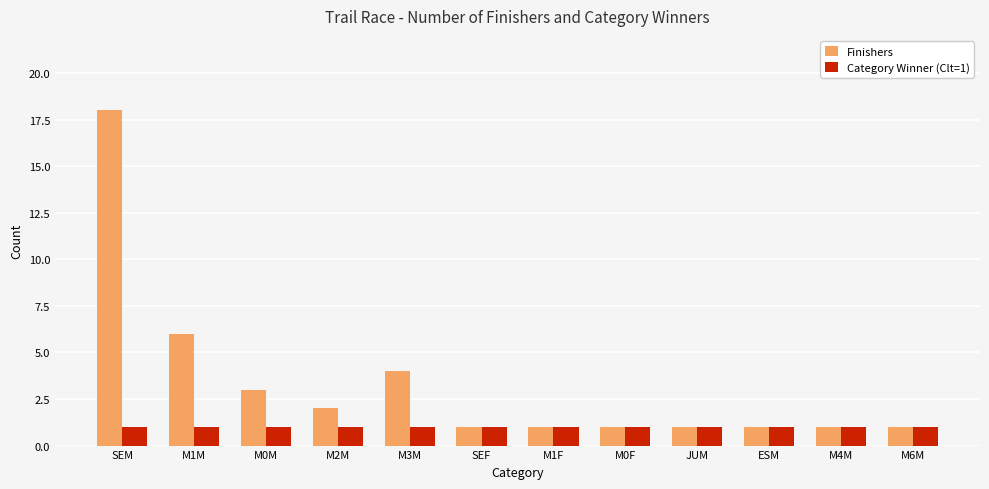

What is the label of the 10th bar from the right?

M0M